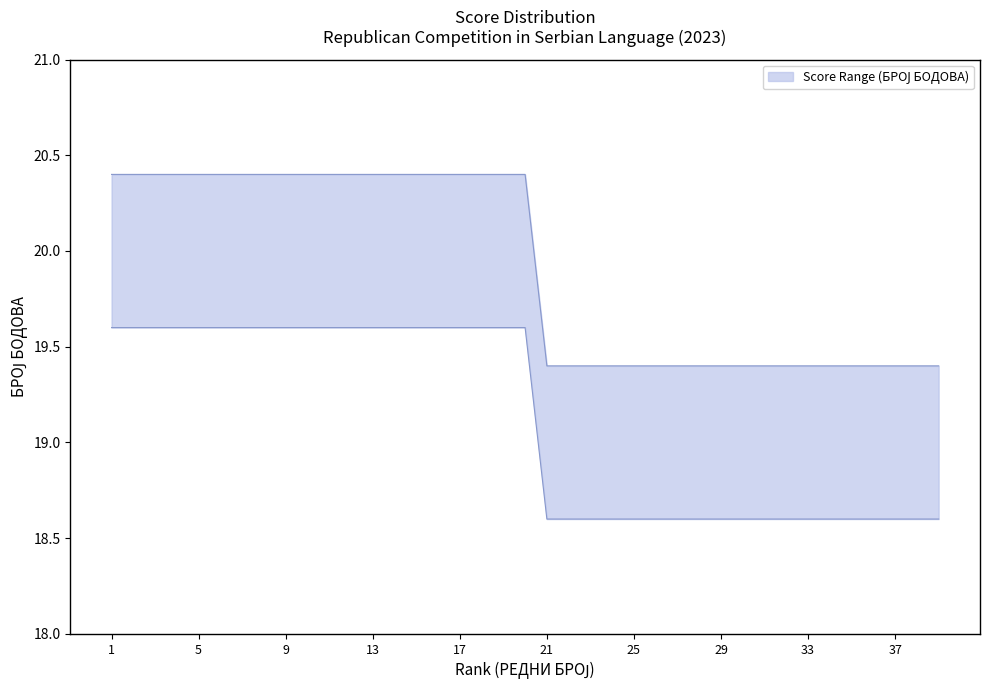

At which label does upper reach its peak?

1